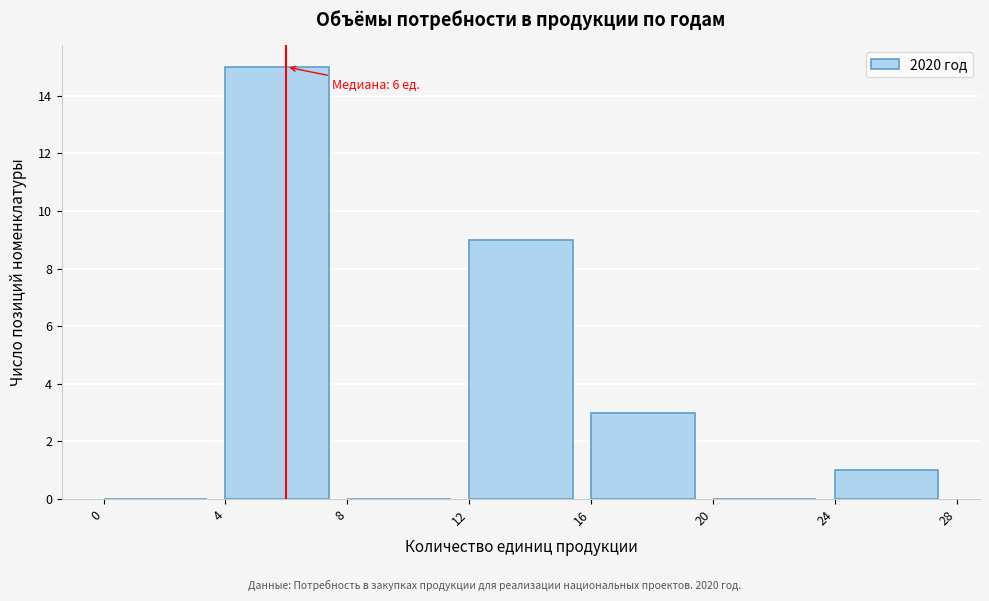

Which range on the x-axis has the tallest bar?

4 to 8